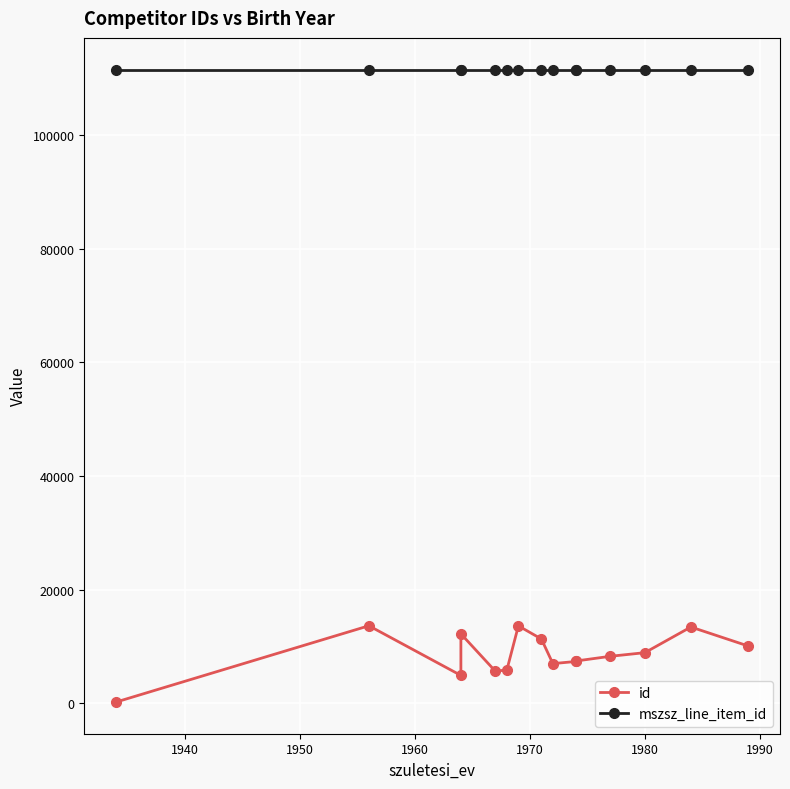

True or false: id has more than 0 interior local peaks.

True